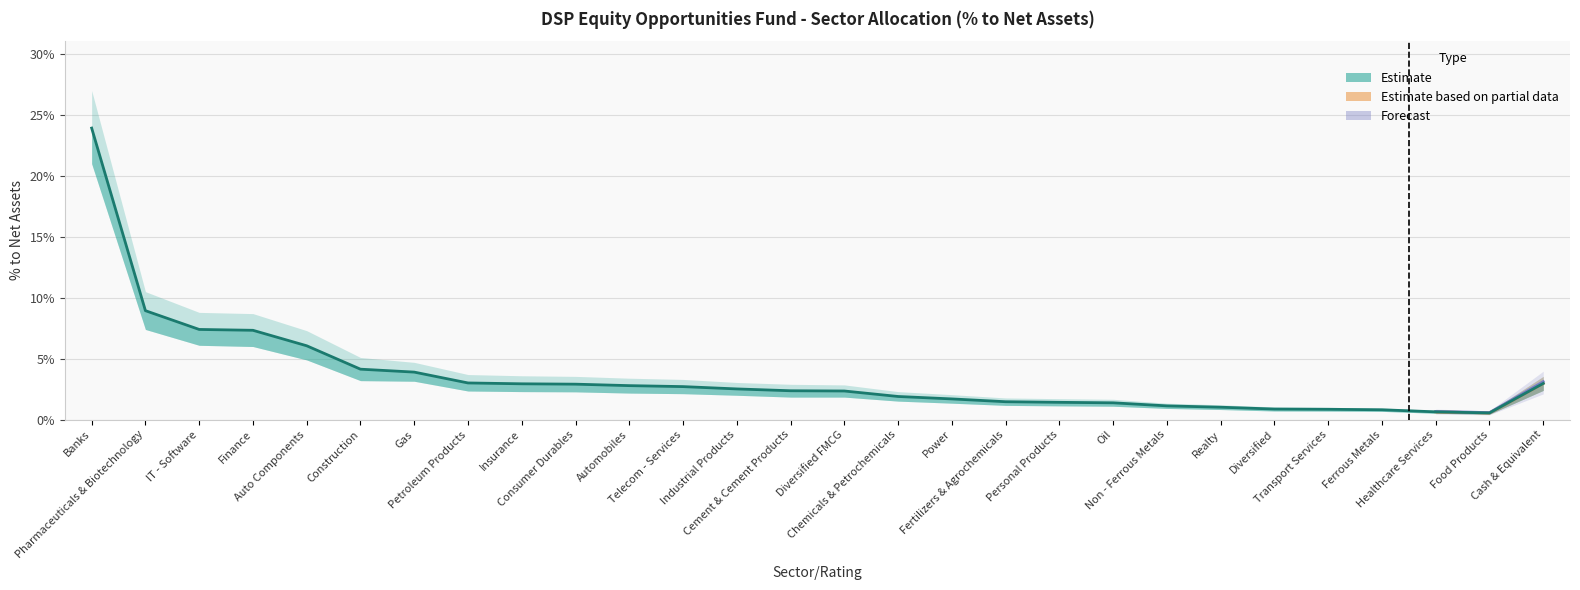

Reading left to right, transcribe all the data shown in this chart.

Banks=0.2	Pharmaceuticals & Biotechnology=0.1	IT - Software=0.1	Finance=0.1	Auto Components=0.1	Construction=0.0	Gas=0.0	Petroleum Products=0.0	Insurance=0.0	Consumer Durables=0.0	Automobiles=0.0	Telecom - Services=0.0	Industrial Products=0.0	Cement & Cement Products=0.0	Diversified FMCG=0.0	Chemicals & Petrochemicals=0.0	Power=0.0	Fertilizers & Agrochemicals=0.0	Personal Products=0.0	Oil=0.0	Non - Ferrous Metals=0.0	Realty=0.0	Diversified=0.0	Transport Services=0.0	Ferrous Metals=0.0	Healthcare Services=0.0	Food Products=0.0	Cash & Equivalent=0.0